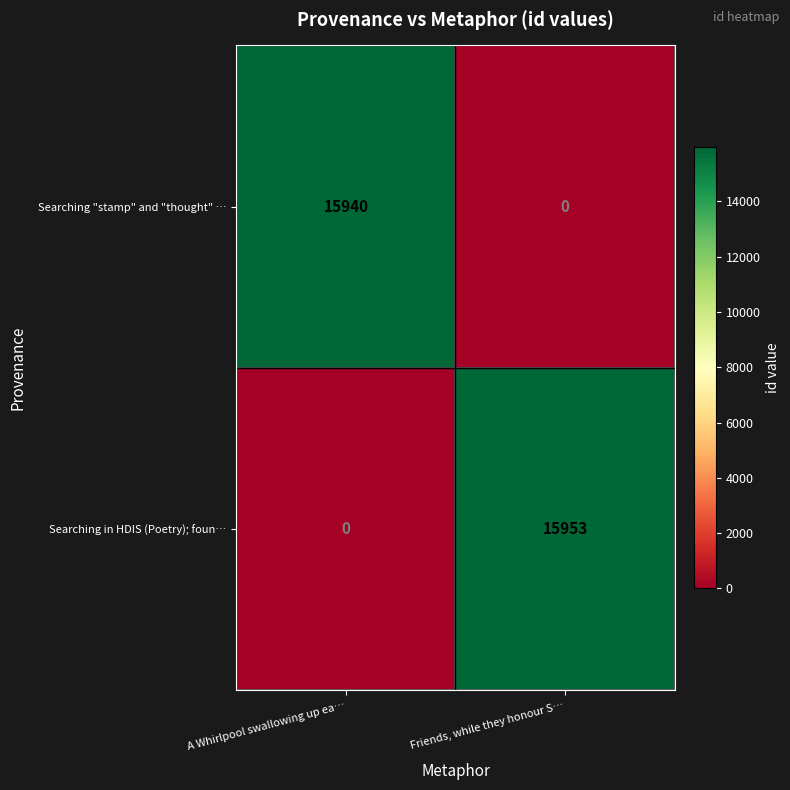

Reading left to right, list all the values displayed in this chart.

Searching "stamp" and "thought" …: 15940	0
Searching in HDIS (Poetry); foun…: 0	15953